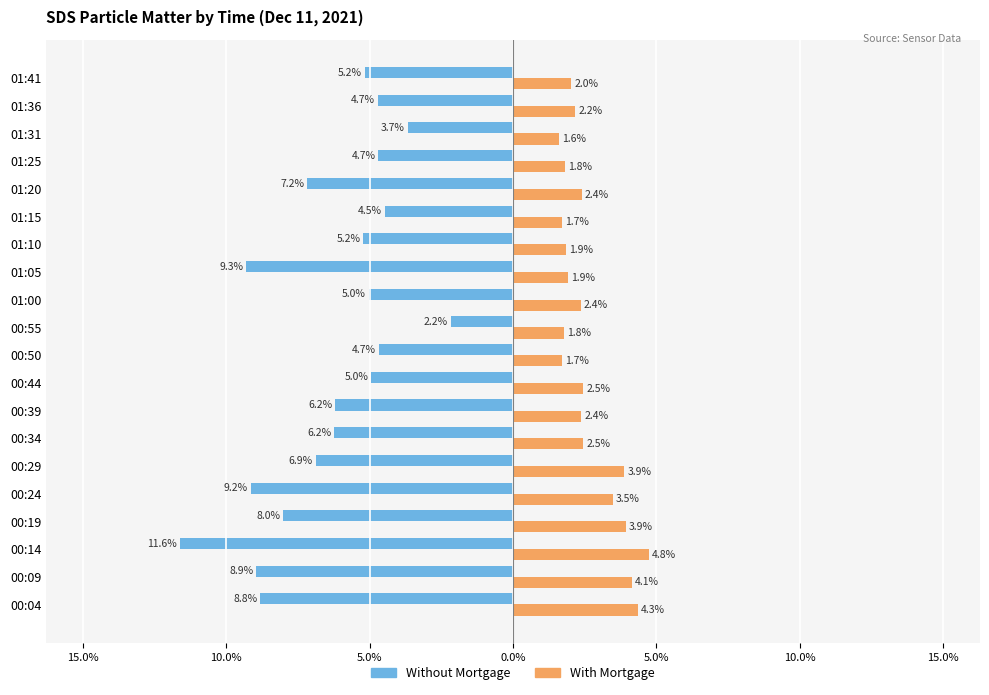

What are all the series names shown in the legend?

Without Mortgage, With Mortgage